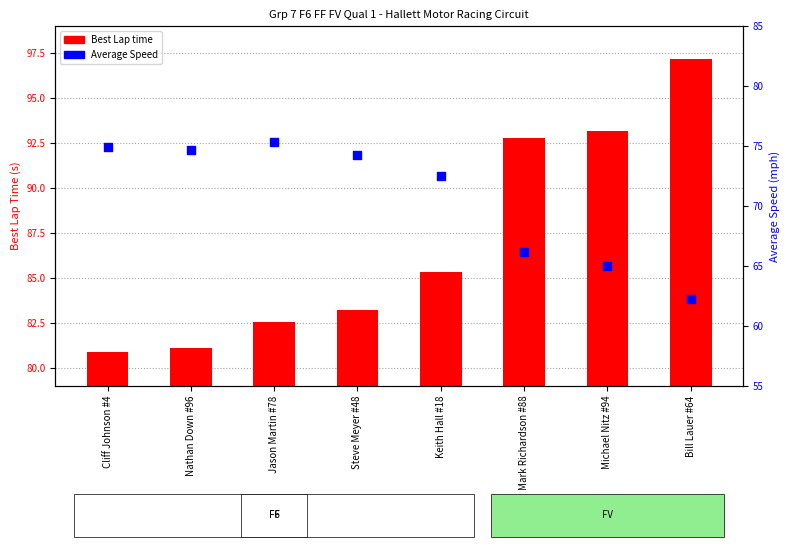

What is the change in value from Steve Meyer #48 to Bill Lauer #64?

-12.0